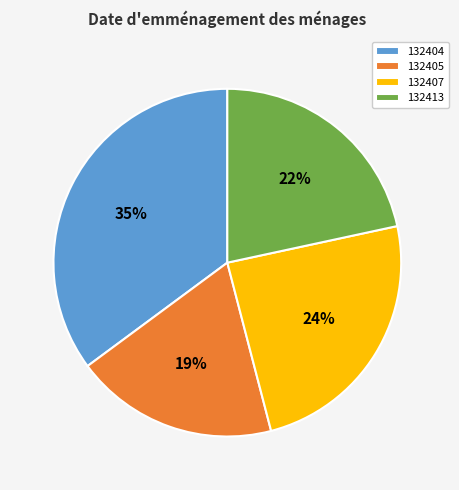

Count the number of slices in the pie.

4